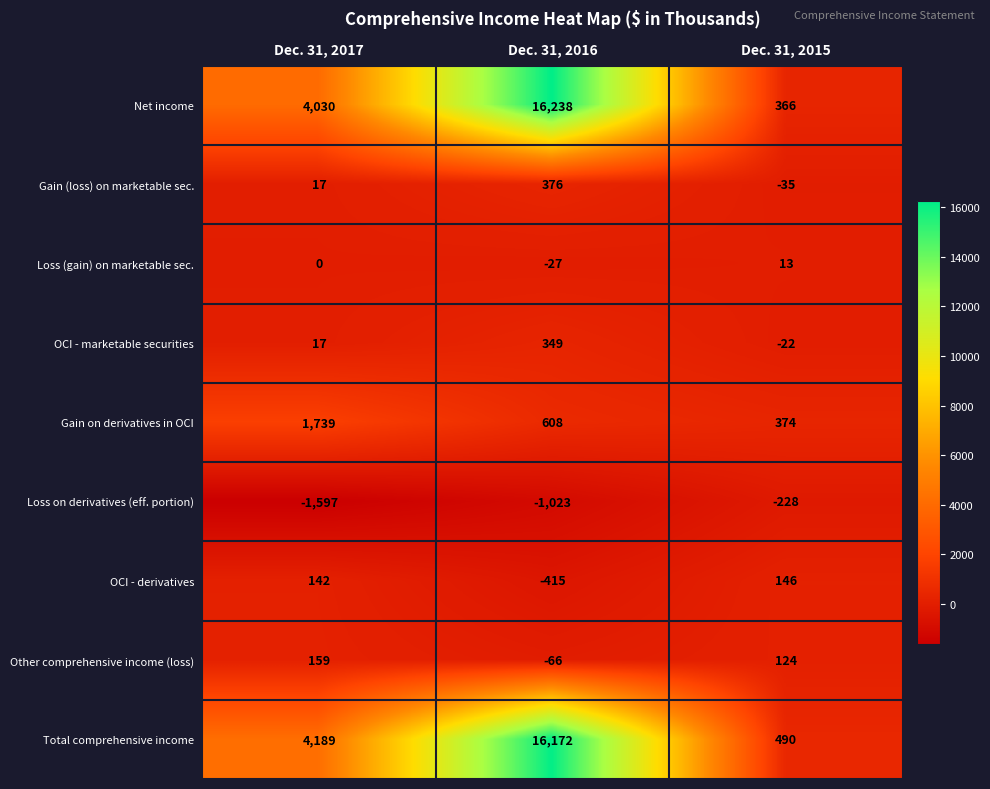

How many data points does each series have?

3